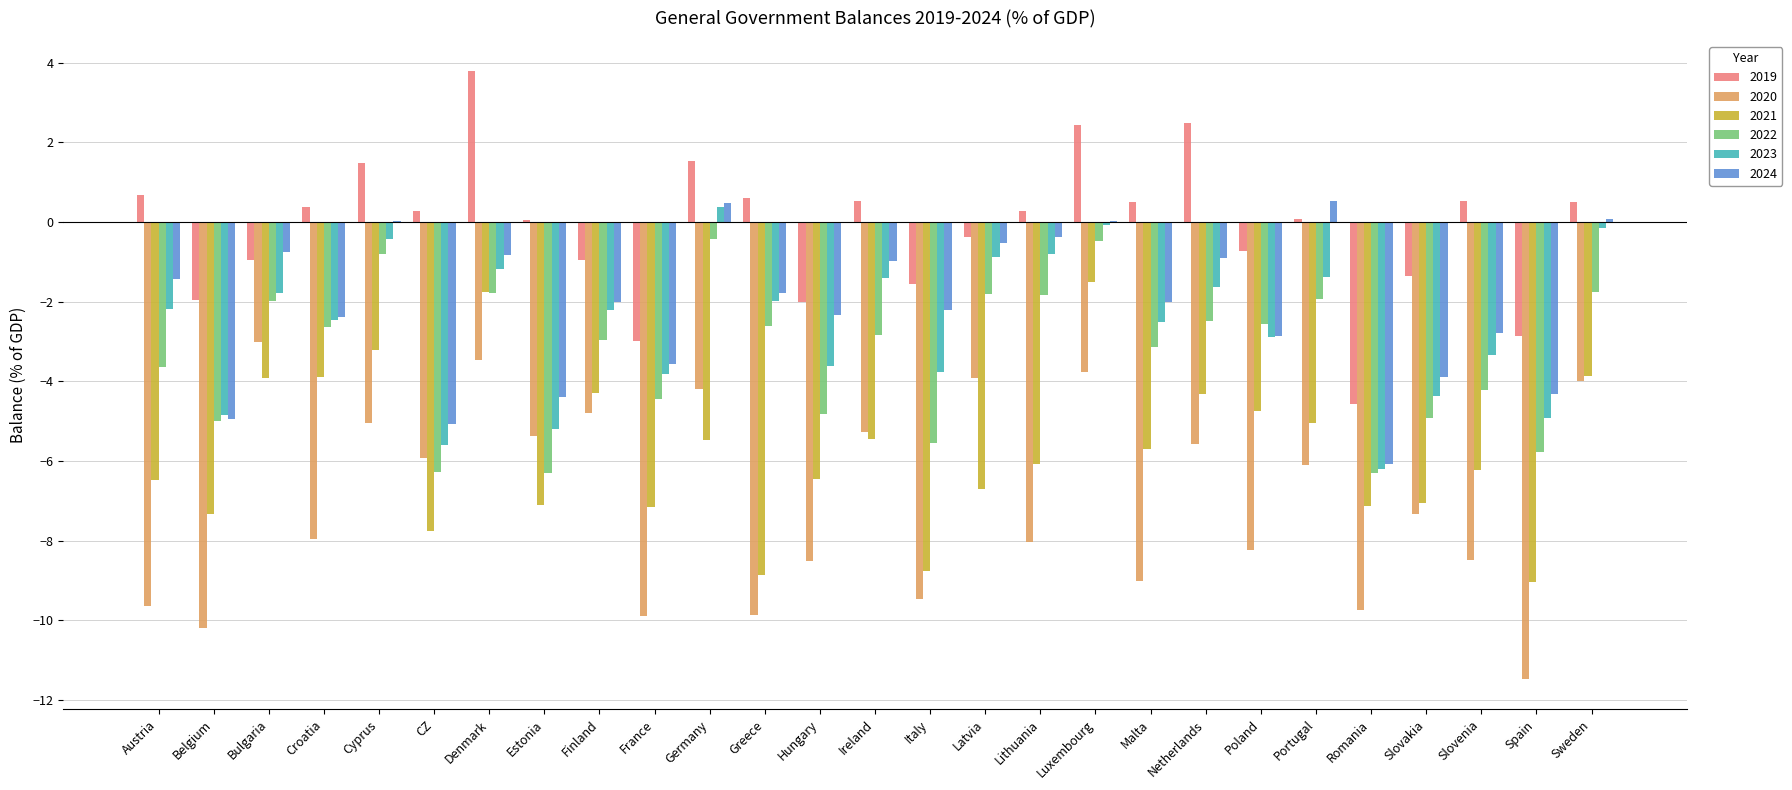

What is the total value across all series at France?

-31.9